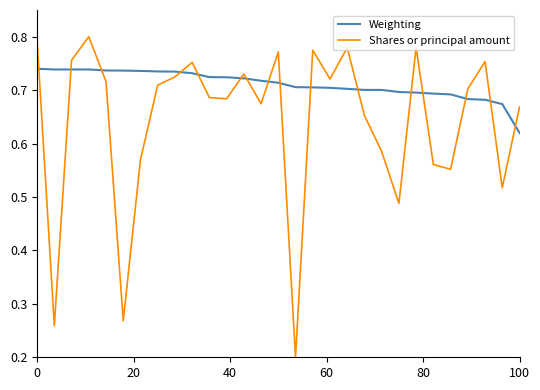

What is the sum of all Weighting values?

20.6